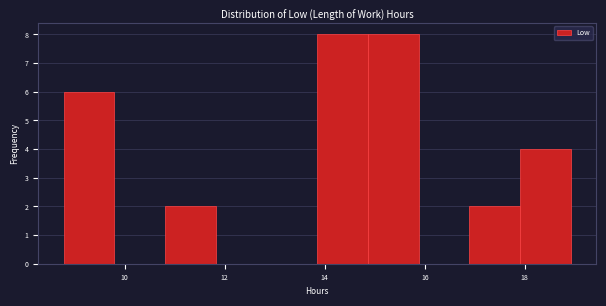

Reading left to right, list every bar in this chart as the range it spans on the x-axis followed by its height. Neither the bar edges nor the heights are printed on the chart, so give them approximately, as read against the axes.

8.8 to 9.8: 6
9.8 to 10.8: 0
10.8 to 11.8: 2
11.8 to 12.8: 0
12.8 to 13.8: 0
13.8 to 14.8: 8
14.8 to 15.8: 8
15.8 to 16.8: 0
16.8 to 18.0: 2
18.0 to 19.0: 4